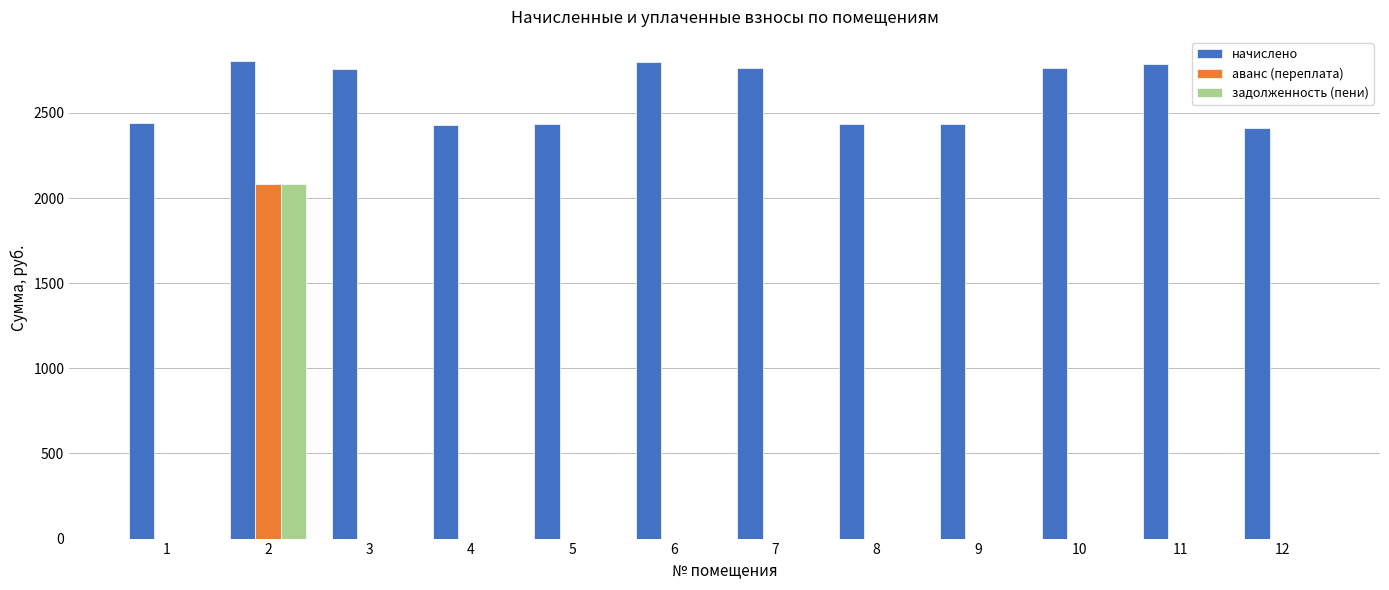

How many groups of bars are there?

12